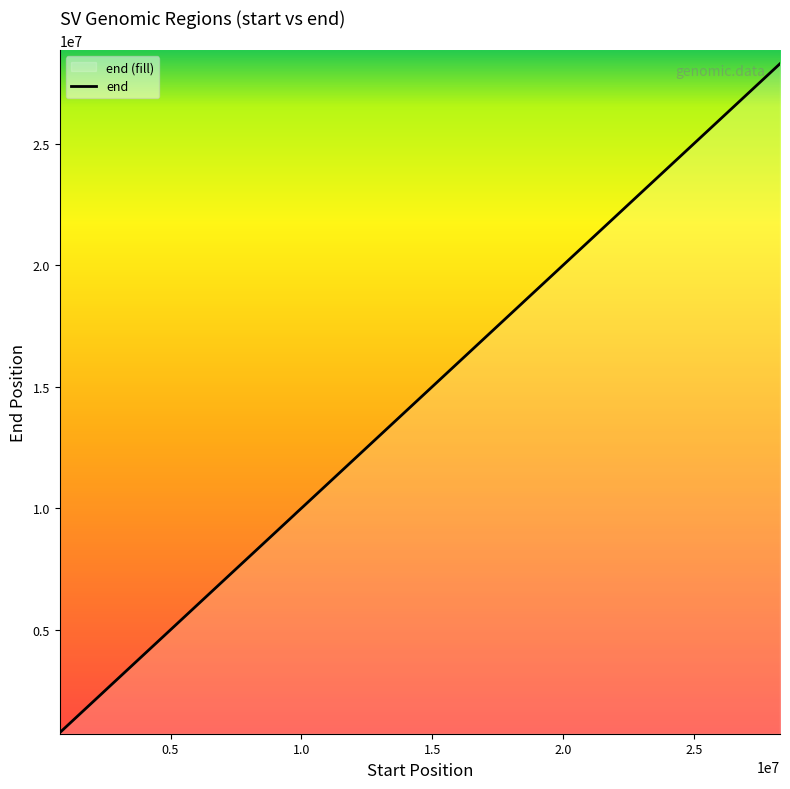

Count the number of values greater than 15942801.

19